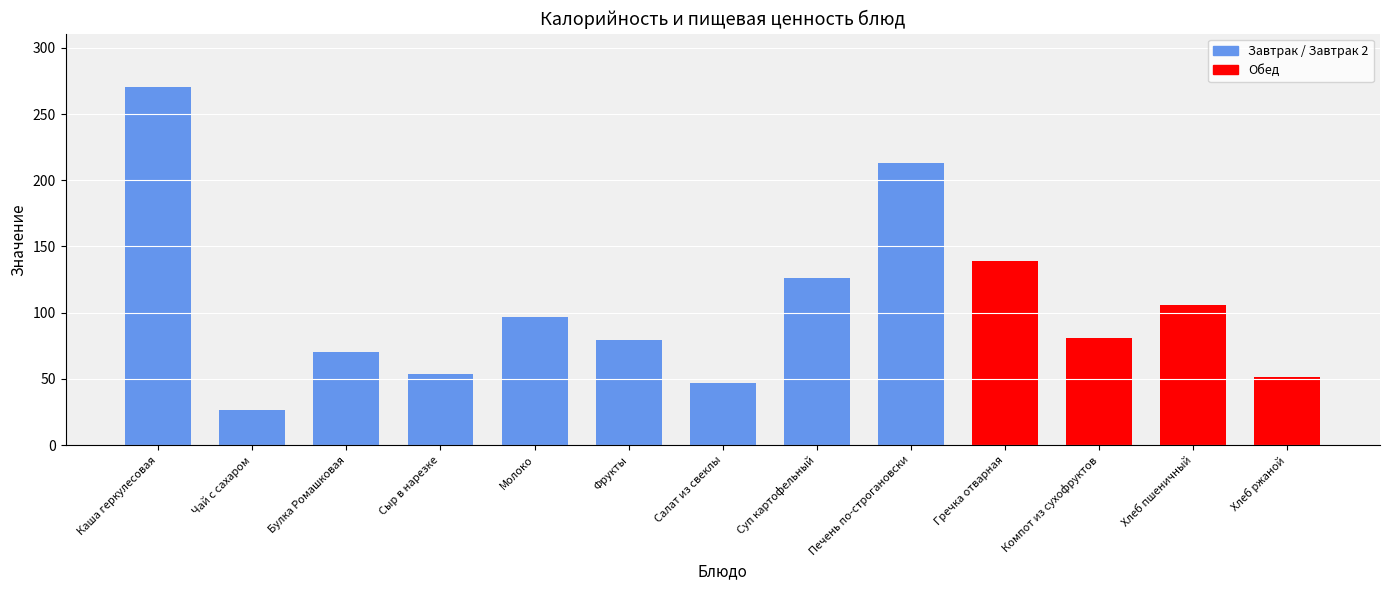

What is the difference between the values at Салат из свеклы and Молоко?

49.9